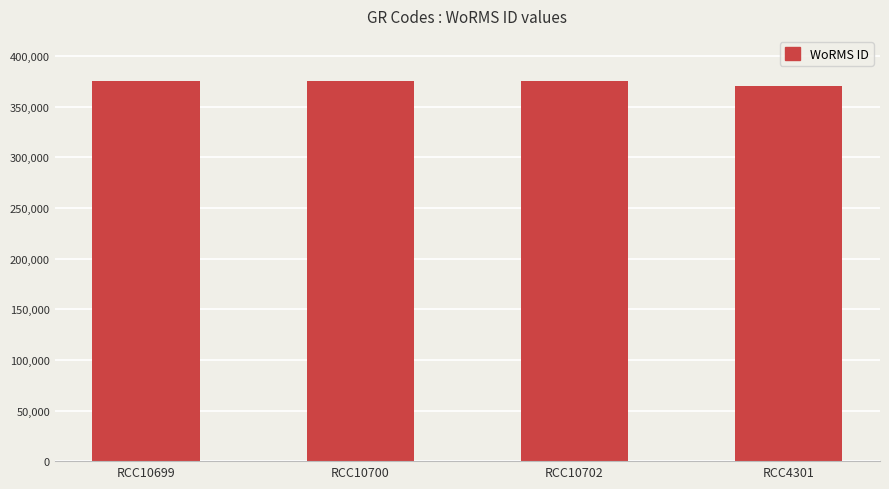

What is the maximum value shown in the chart?

375880